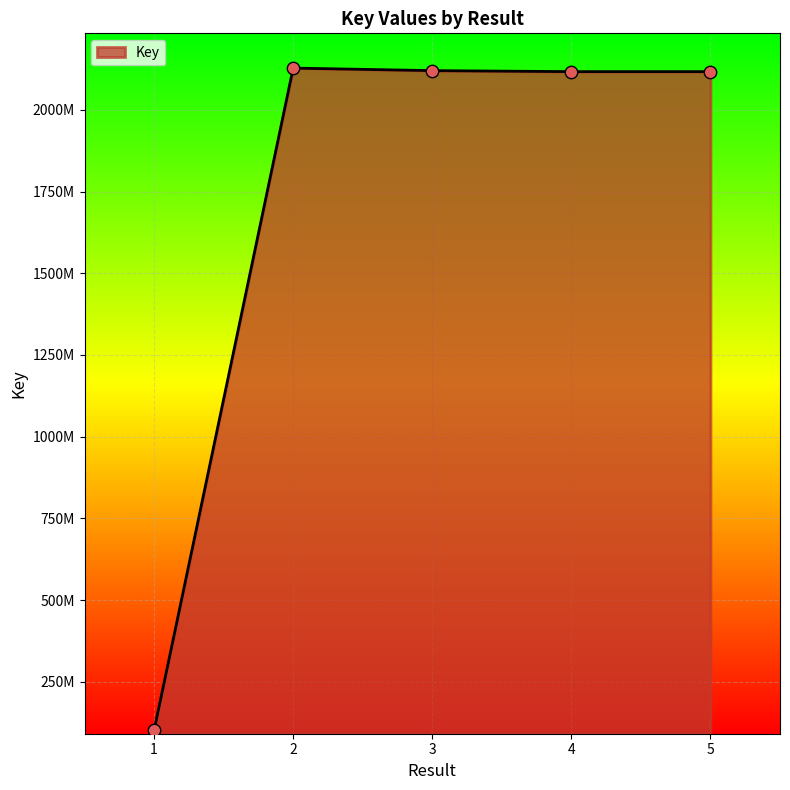

Between 5 and 3, which is larger?

3